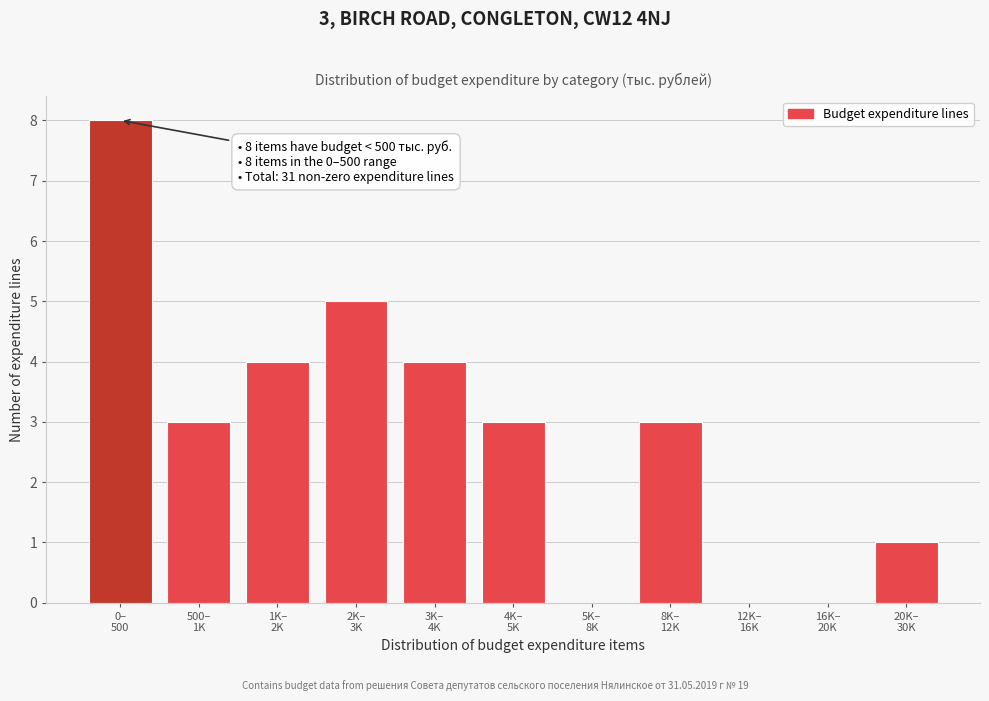

What is the greatest value displayed?

8